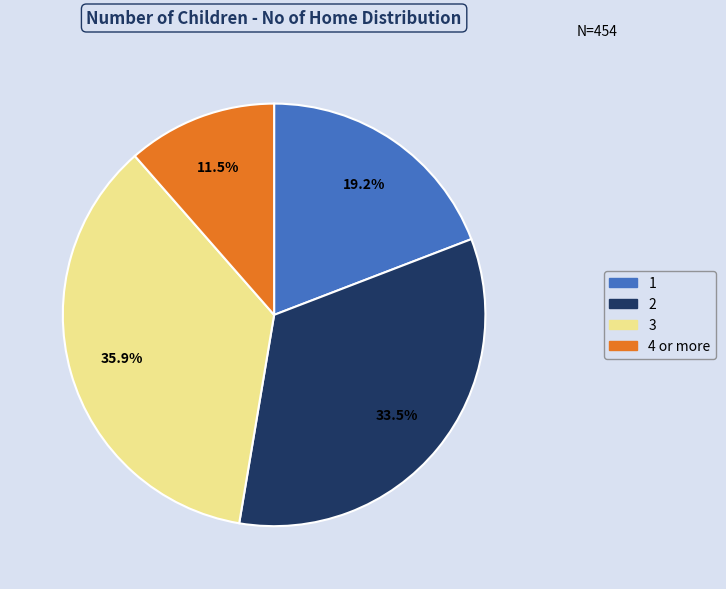

To the nearest percent, what is the difference between the largest and smallest slice percentages?

24%